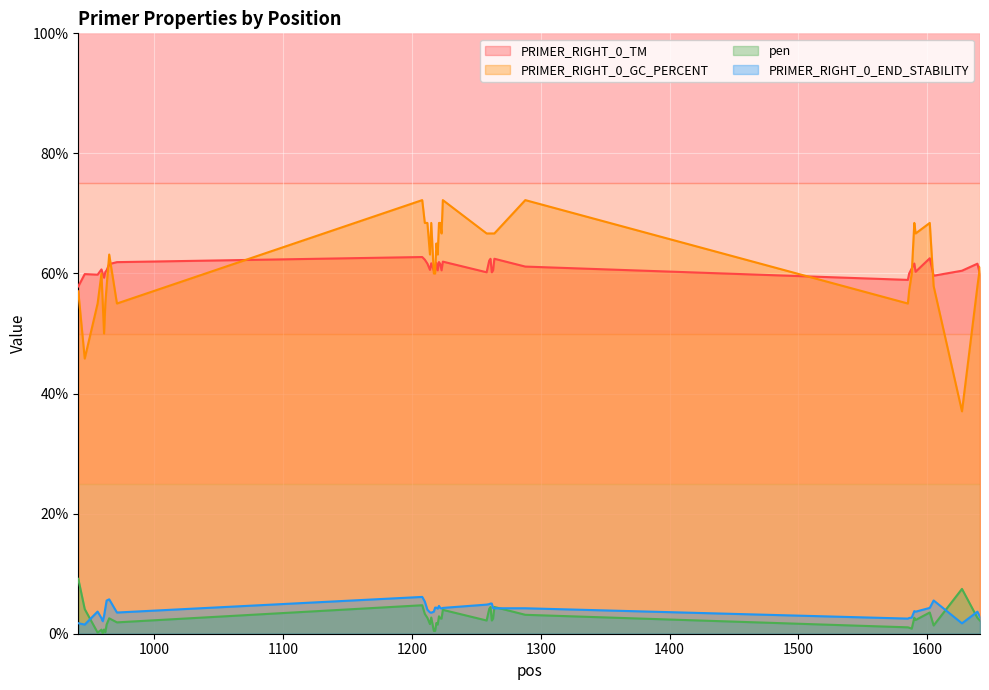

True or false: pen and PRIMER_RIGHT_0_GC_PERCENT intersect in this chart.

False